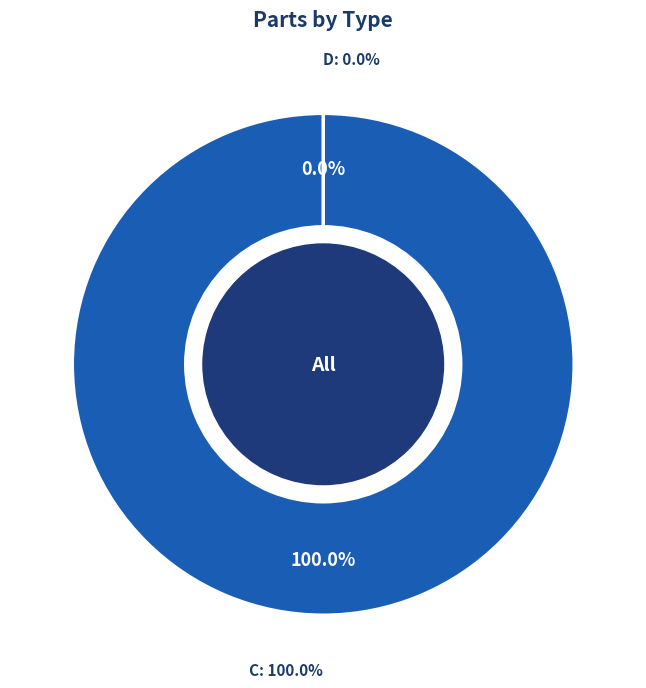

Which slice is the smallest?

D